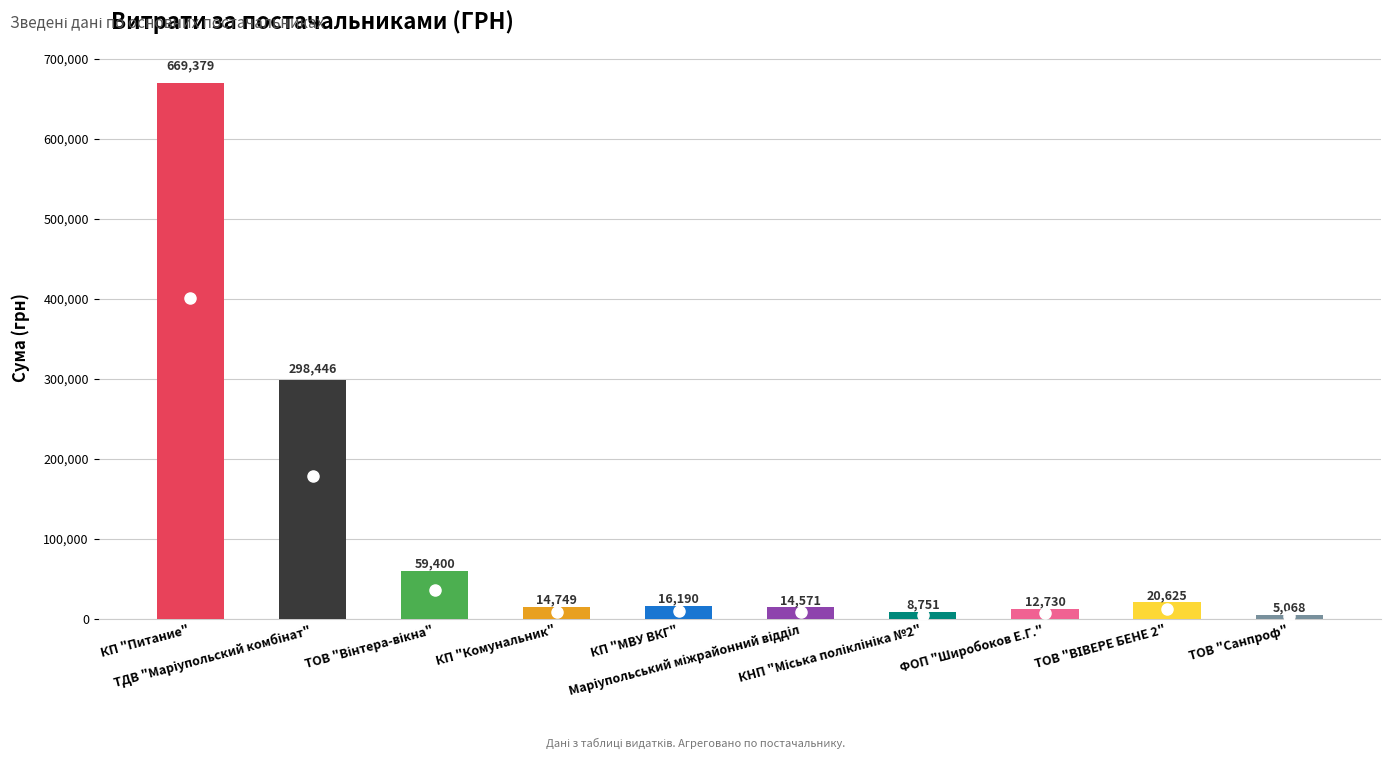

Where does the data first go above 16189?

КП "Питание"